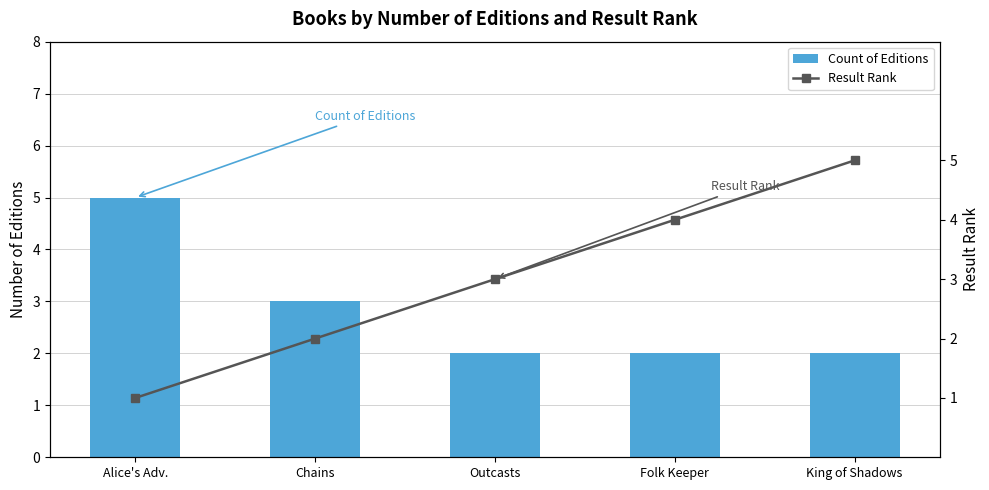

What is the total value across all series at Chains?

5